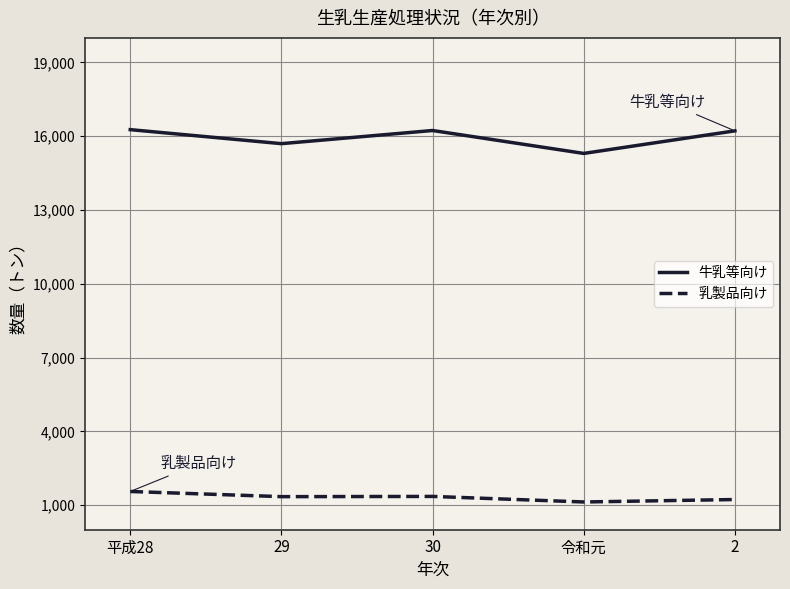

Which series has the widest spread of values?

牛乳等向け